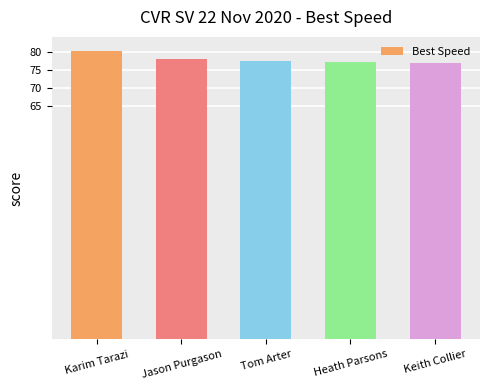

True or false: the data shows 137.1 at Heath Parsons.

False